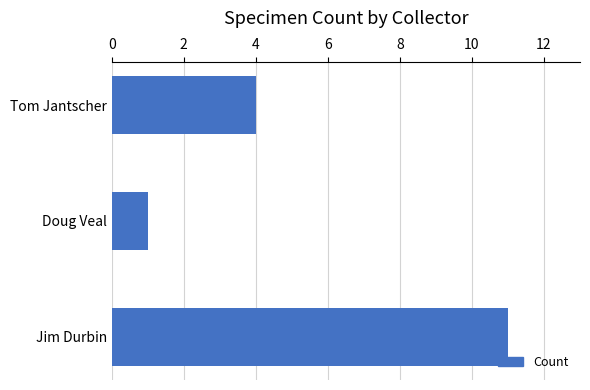

Does the chart contain stacked bars?

No